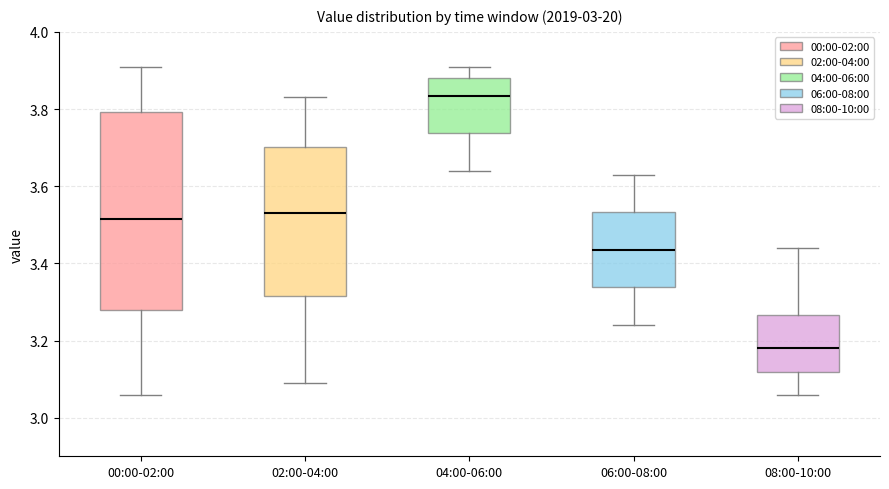

Reading left to right, transcribe this box plot: for each box, give where its median line is, the range the box spans, and where its two whiskers end, as read against the y-axis. The values are not printed on the chart, so give them approximately, as read against the axis.

00:00-02:00: median 3.52, box 3.28 to 3.80, whiskers 3.06 to 3.92
02:00-04:00: median 3.54, box 3.32 to 3.70, whiskers 3.10 to 3.84
04:00-06:00: median 3.84, box 3.74 to 3.88, whiskers 3.64 to 3.92
06:00-08:00: median 3.44, box 3.34 to 3.54, whiskers 3.24 to 3.64
08:00-10:00: median 3.18, box 3.12 to 3.26, whiskers 3.06 to 3.44